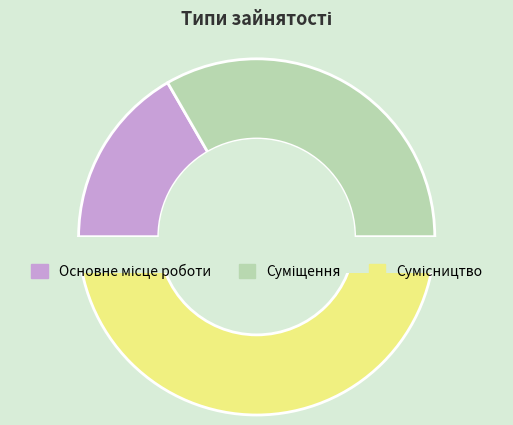

Is there a majority slice in this chart?

No